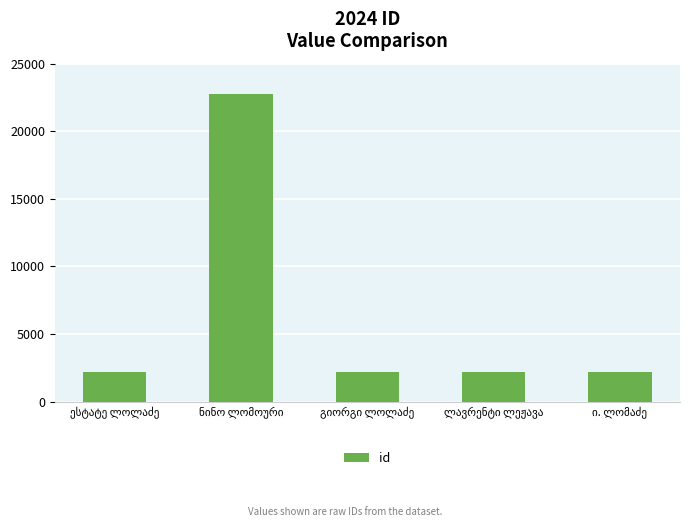

What is the value of the 4th bar from the left?

2194